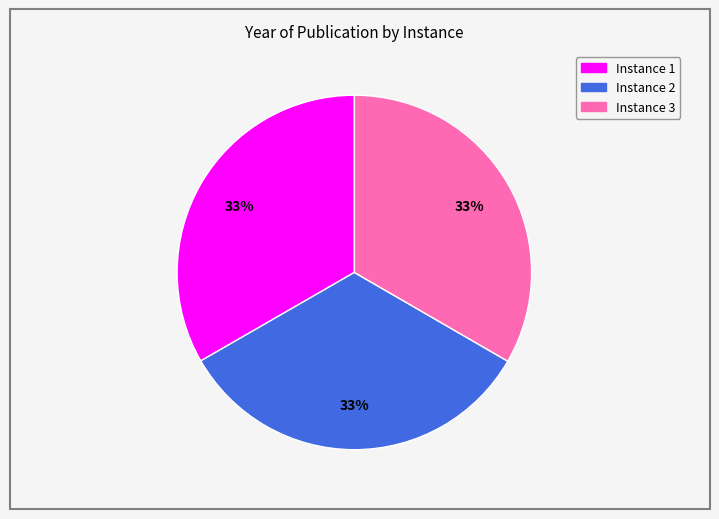

Does any single category account for the majority?

No